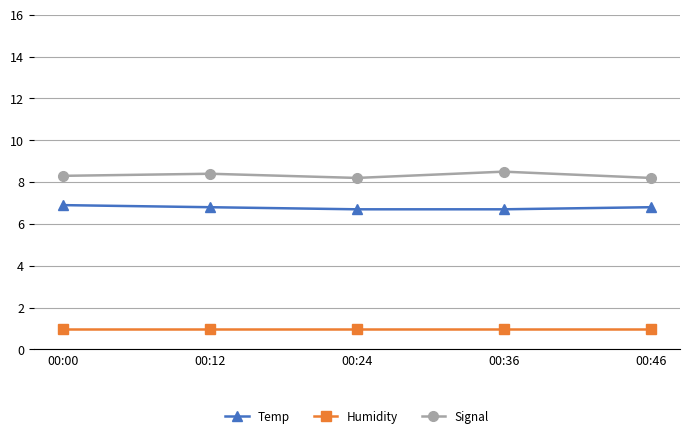

Which series changed the most between 00:24 and 00:36?

Signal